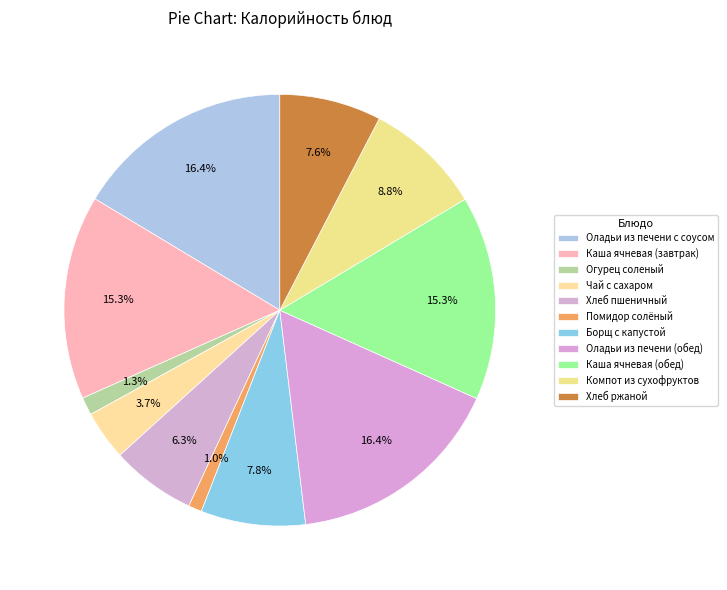

The Каша ячневая (обед) slice represents 15% of the pie. True or false?

True